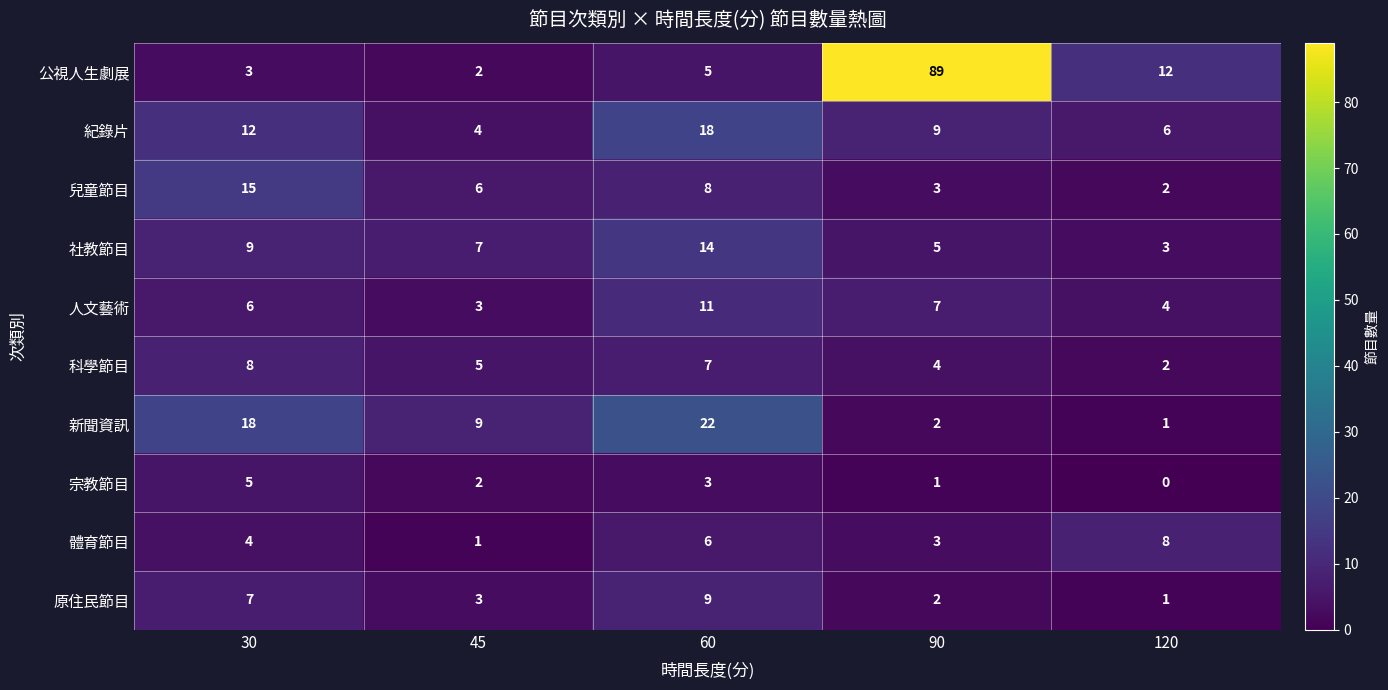

At how many categories does at least one series exceed 33?

1